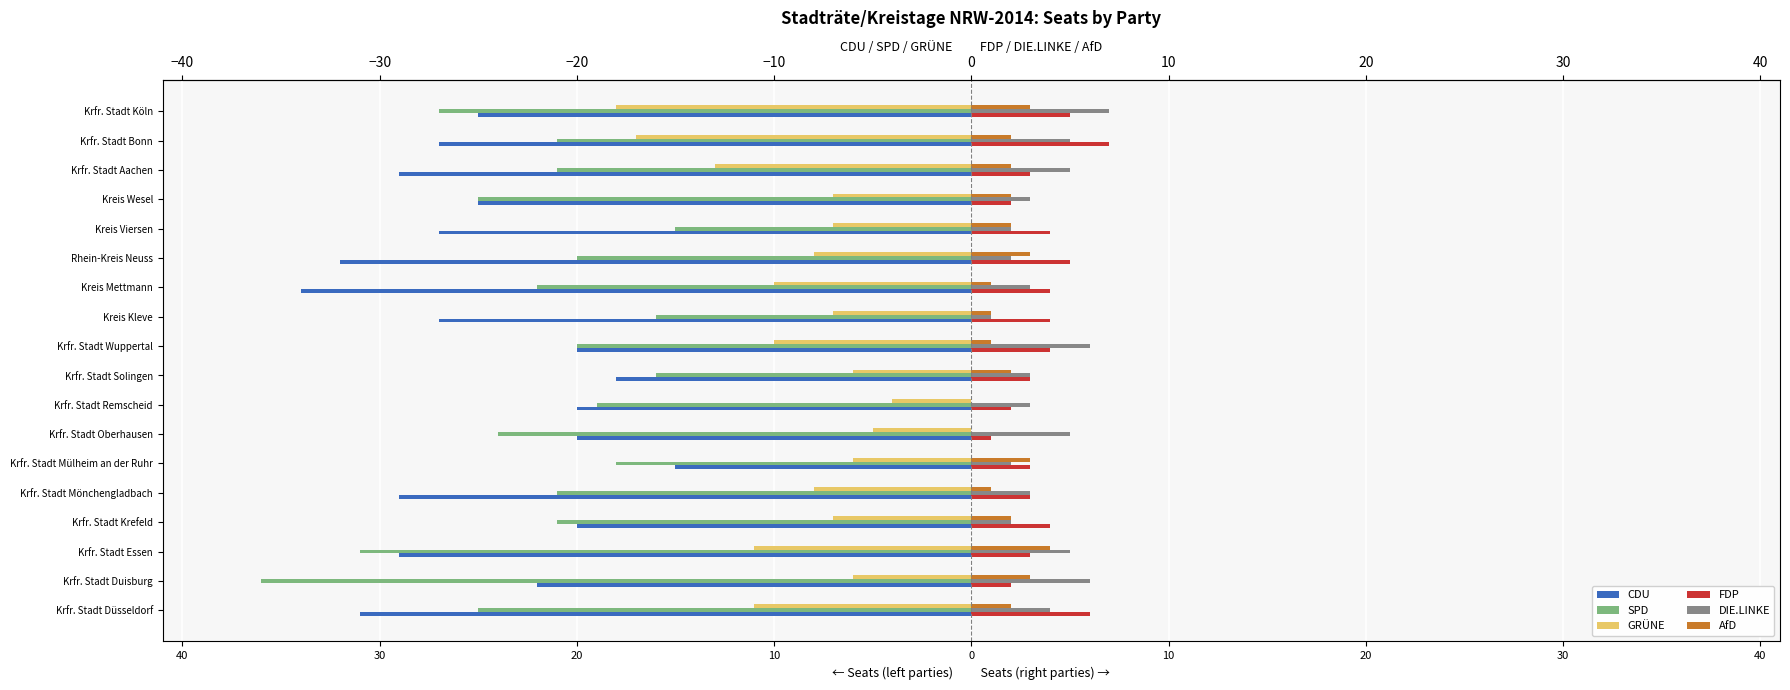

Reading left to right, what are all the values shown in this chart?

CDU: -31	-22	-29	-20	-29	-15	-20	-20	-18	-20	-27	-34	-32	-27	-25	-29	-27	-25
SPD: -25	-36	-31	-21	-21	-18	-24	-19	-16	-20	-16	-22	-20	-15	-25	-21	-21	-27
GRÜNE: -11	-6	-11	-7	-8	-6	-5	-4	-6	-10	-7	-10	-8	-7	-7	-13	-17	-18
FDP: 6	2	3	4	3	3	1	2	3	4	4	4	5	4	2	3	7	5
DIE.LINKE: 4	6	5	2	3	2	5	3	3	6	1	3	2	2	3	5	5	7
AfD: 2	3	4	2	1	3	0	0	2	1	1	1	3	2	2	2	2	3